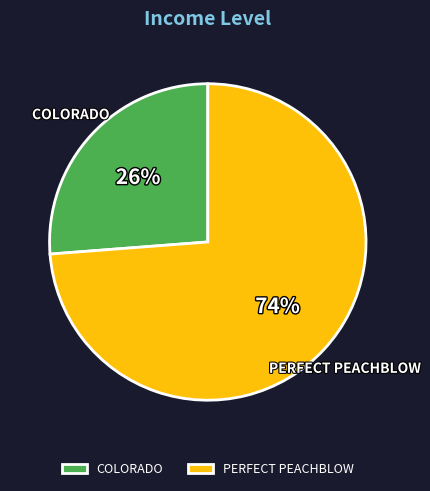

Which slice is the largest?

PERFECT PEACHBLOW